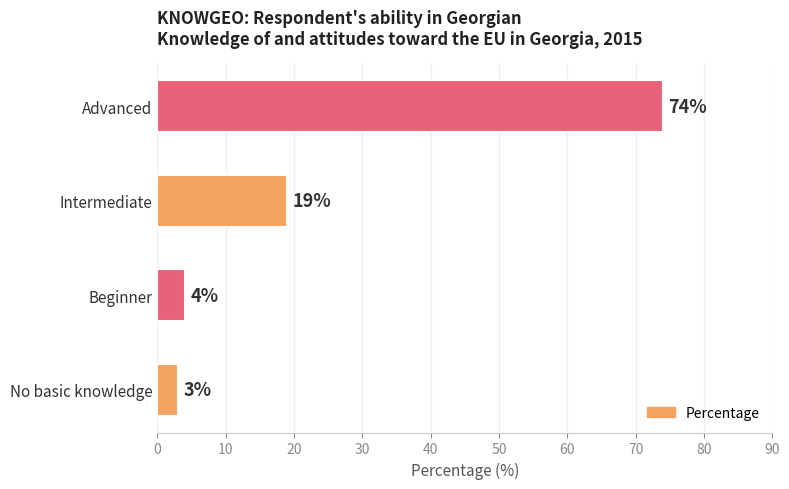

What is the smallest value displayed?

3